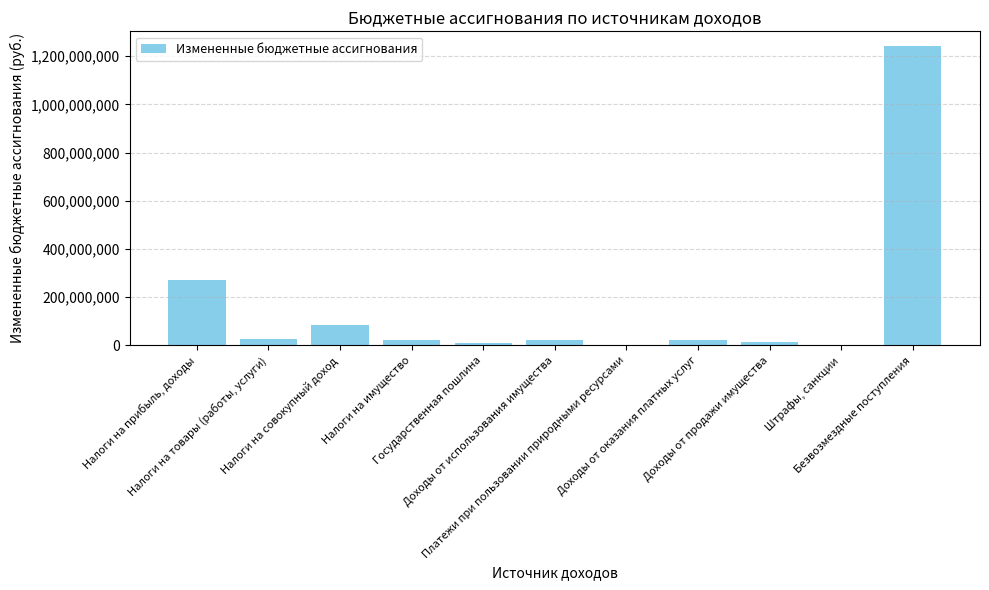

What is the sum of all values?

1724429739.6